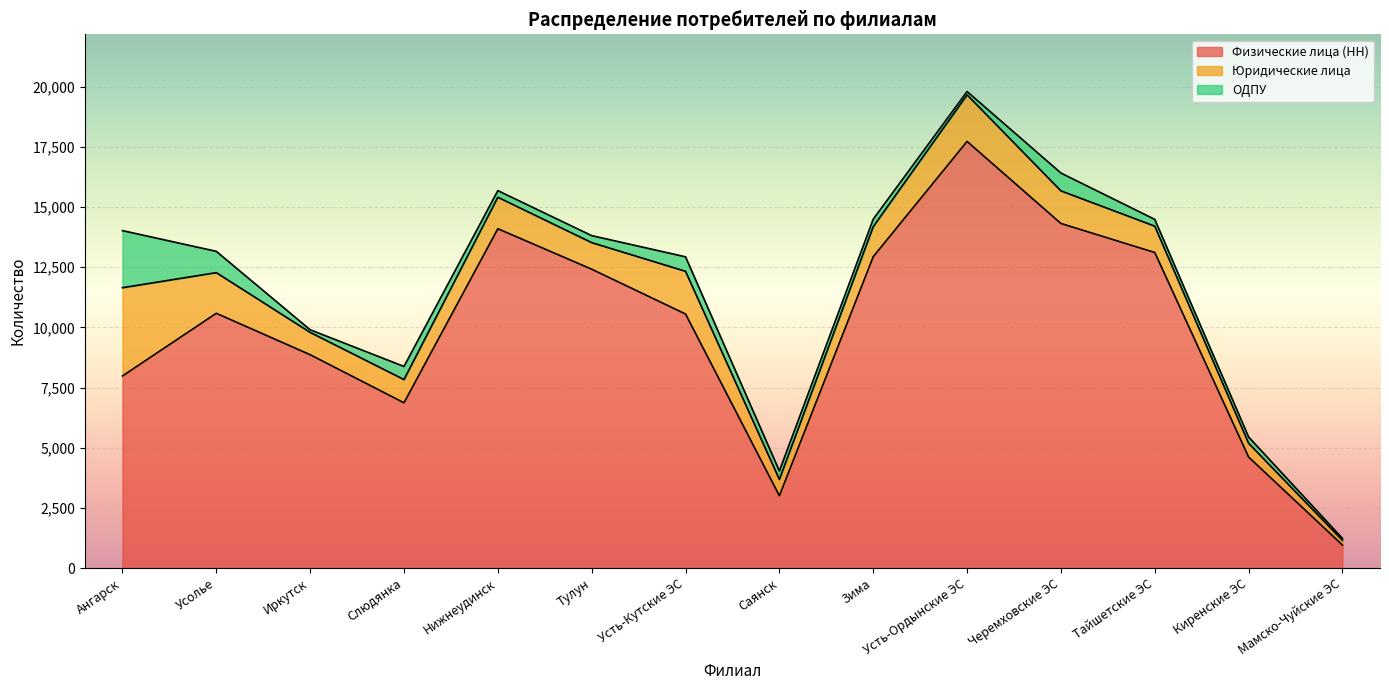

True or false: Юридические лица has a value of 3393 at Усть-Ордынские ЭС.

False